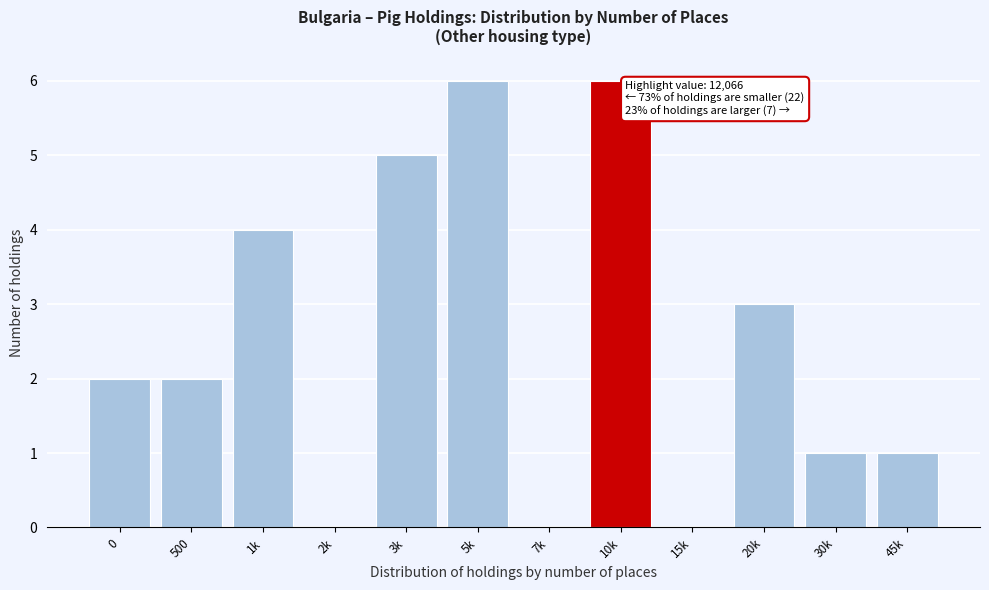

Reading left to right, extract all data points from this chart.

0=2	500=2	1k=4	2k=0	3k=5	5k=6	7k=0	10k=6	15k=0	20k=3	30k=1	45k=1